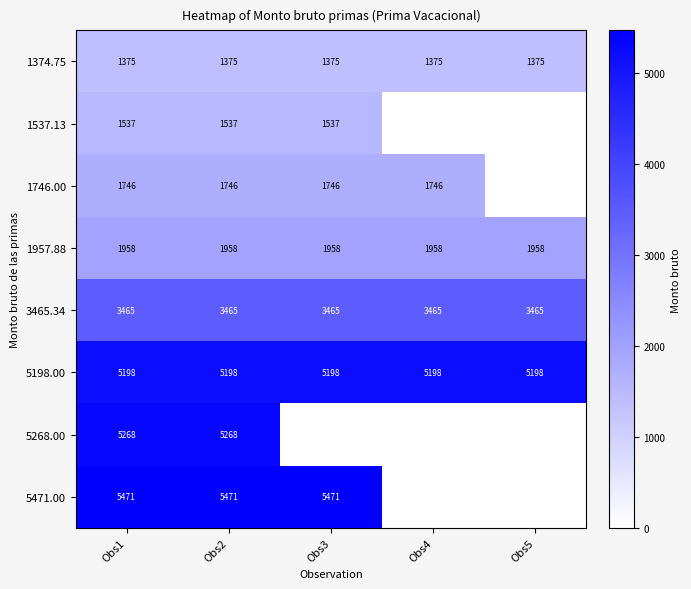

Is it true that 1374.75 equals 2198.5 at Obs5?

False